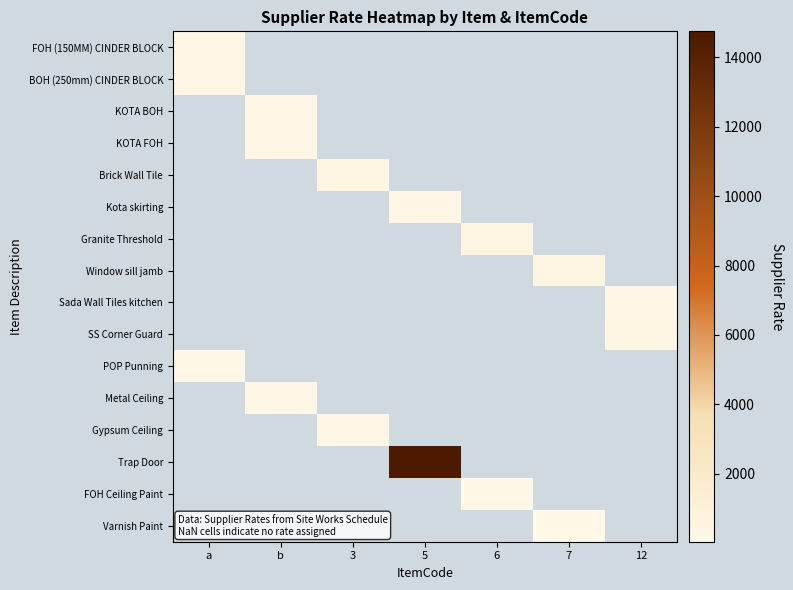

Between 12 and 5, which is larger?

5